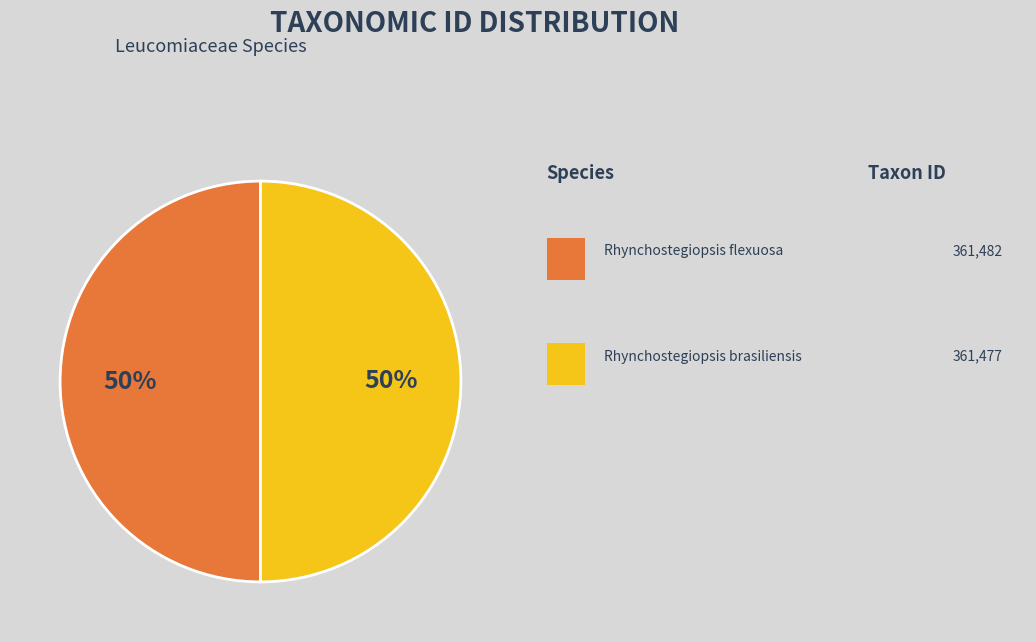

Count the number of slices in the pie.

2